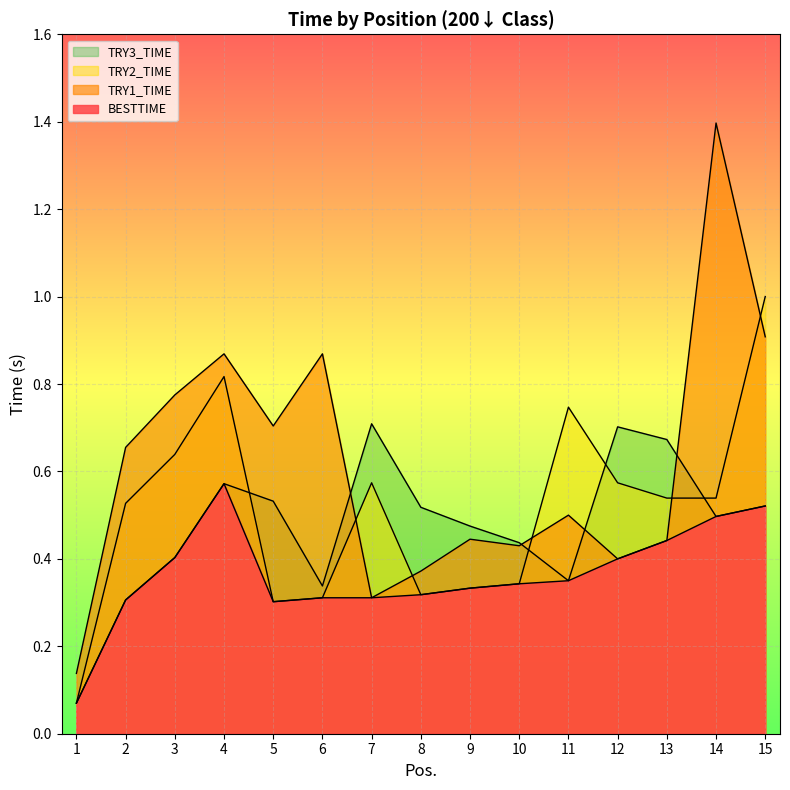

True or false: BESTTIME and TRY2_TIME intersect in this chart.

False